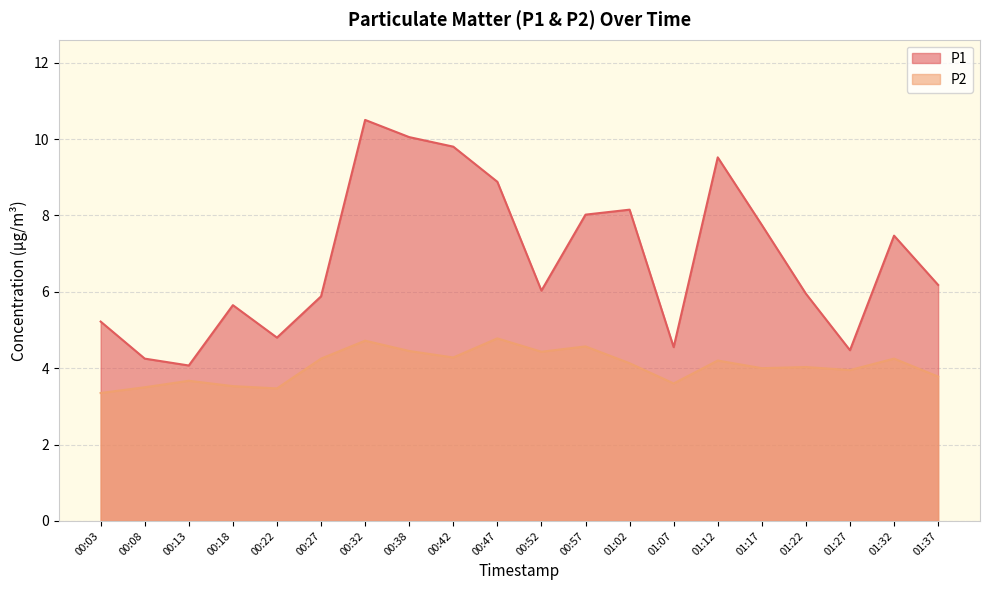

Reading right to left, what are all the values shown in this chart?

P1: 01:37=6.2	01:32=7.5	01:27=4.5	01:22=6.0	01:17=7.8	01:12=9.5	01:07=4.5	01:02=8.2	00:57=8.0	00:52=6.0	00:47=8.9	00:42=9.8	00:38=10.1	00:32=10.5	00:27=5.9	00:22=4.8	00:18=5.7	00:13=4.1	00:08=4.2	00:03=5.2
P2: 01:37=3.8	01:32=4.2	01:27=4.0	01:22=4.0	01:17=4.0	01:12=4.2	01:07=3.6	01:02=4.1	00:57=4.6	00:52=4.4	00:47=4.8	00:42=4.3	00:38=4.5	00:32=4.7	00:27=4.2	00:22=3.5	00:18=3.5	00:13=3.7	00:08=3.5	00:03=3.4